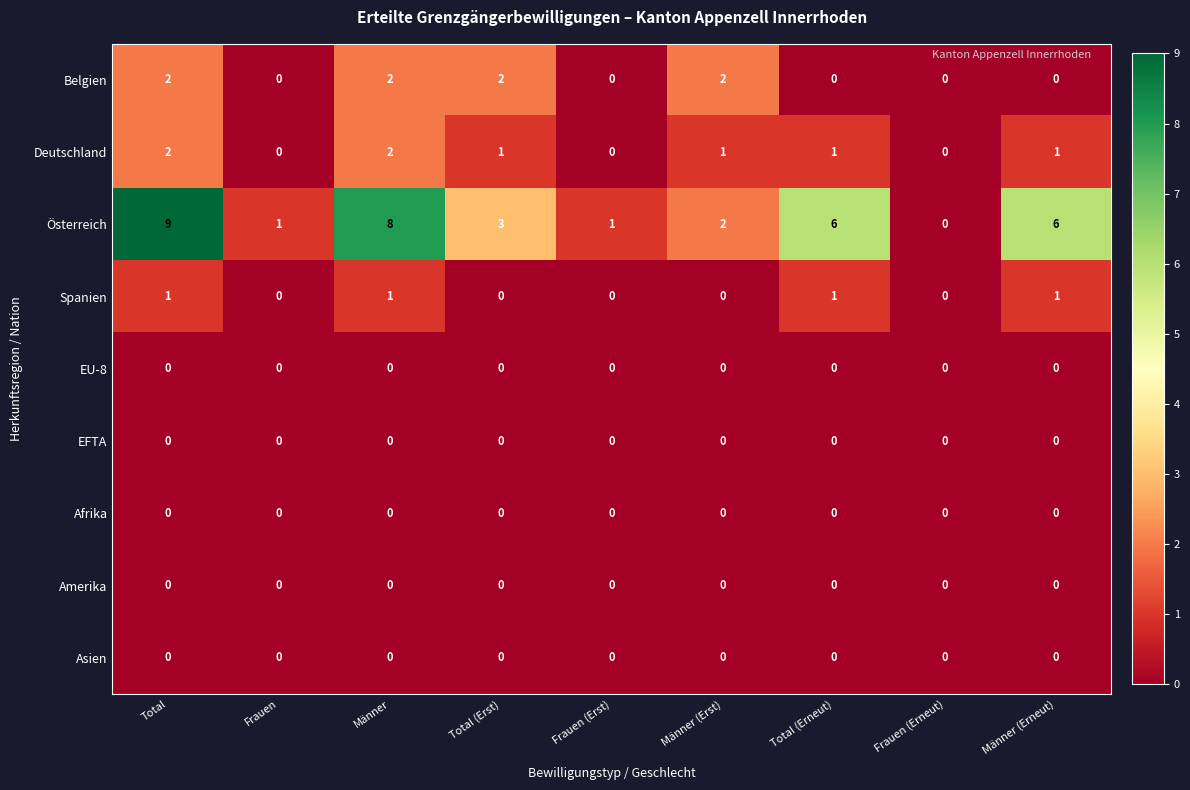

The value of Afrika at Frauen (Erst) is 0. True or false?

True